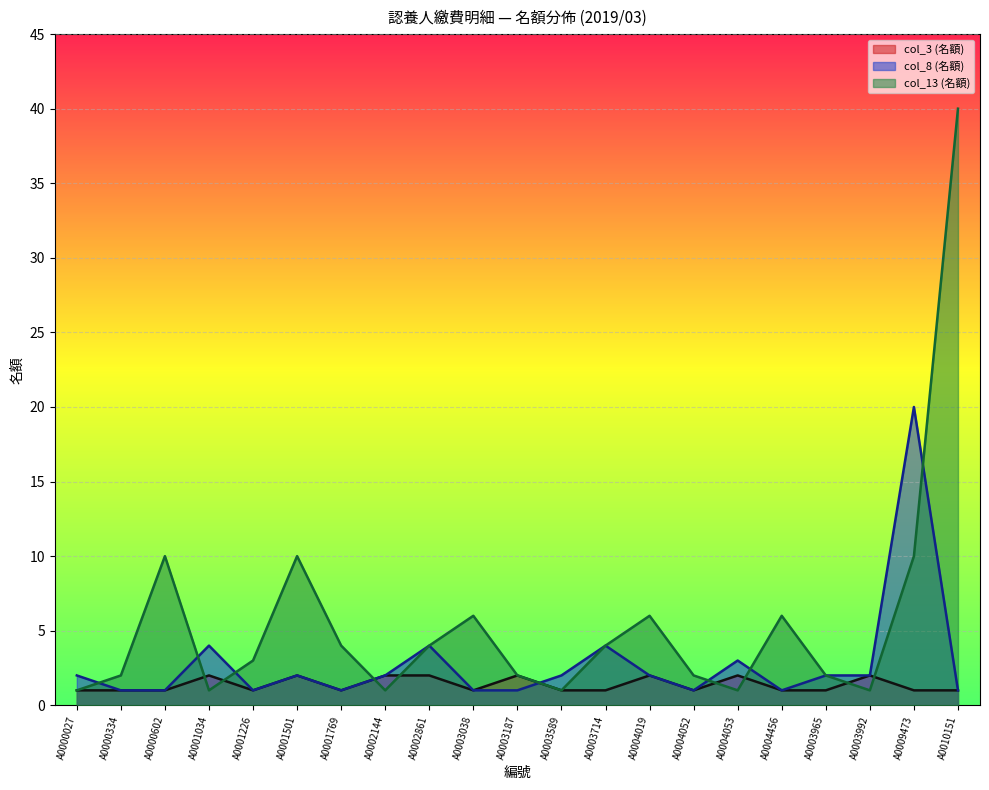

List the labels in order of col_3 (名額) value, largest first.

A0001034, A0001501, A0002144, A0002861, A0003187, A0004019, A0004053, A0003992, A0000027, A0000334, A0000602, A0001226, A0001769, A0003038, A0003589, A0003714, A0004052, A0004456, A0003965, A0009473, A0010151